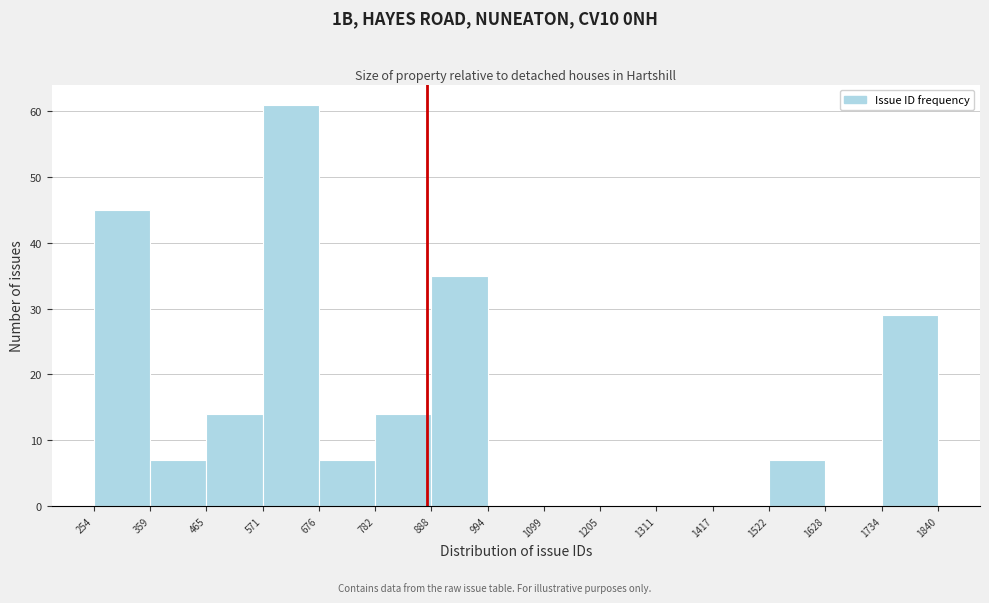

Over which range of the x-axis is the bar tallest?

571 to 676